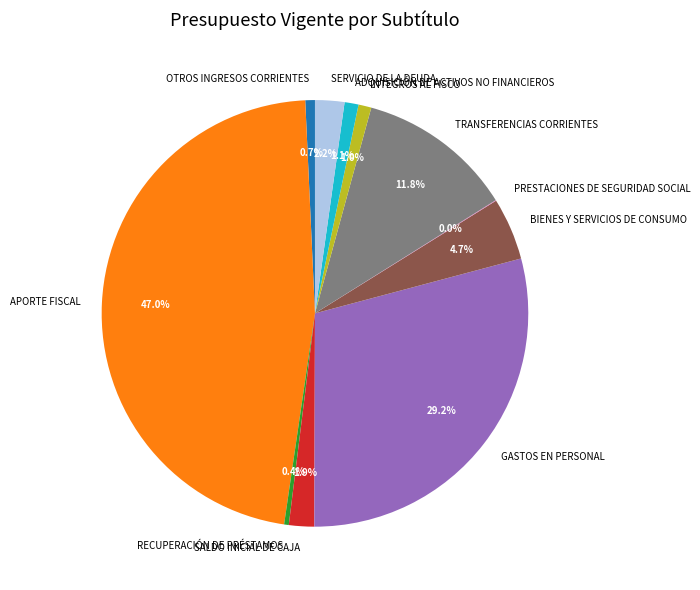

What percentage is NOT represented by OTROS INGRESOS CORRIENTES?

99.3%